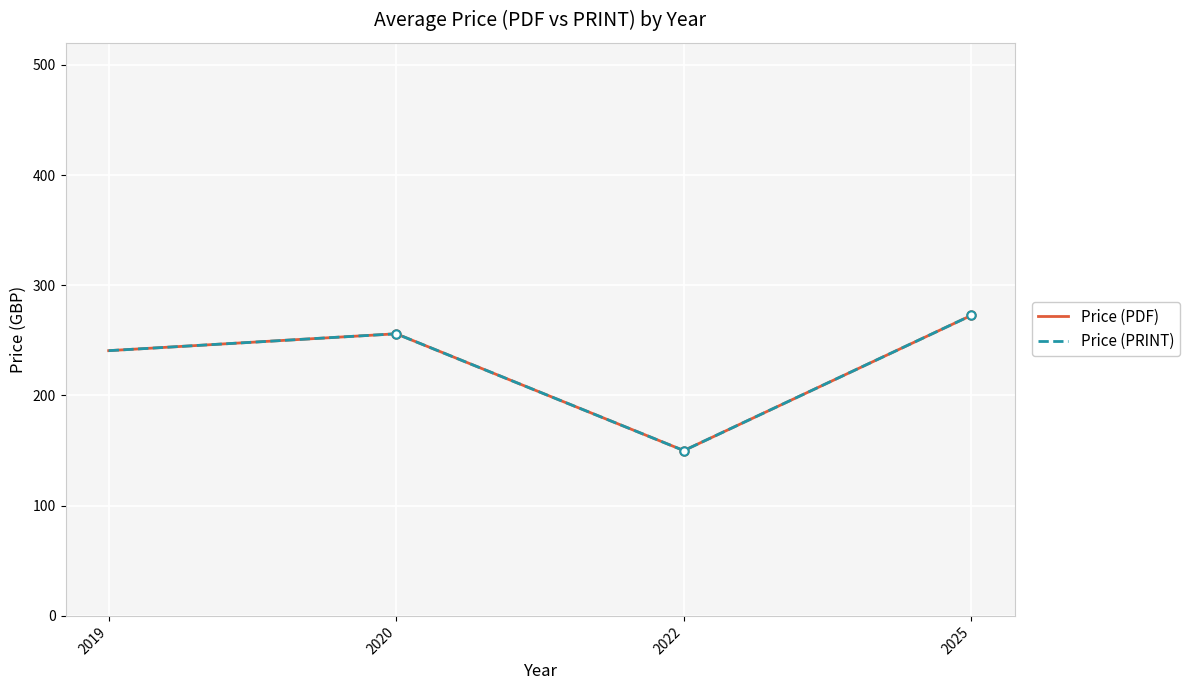

Which has a higher value, 2022 or 2019?

2019